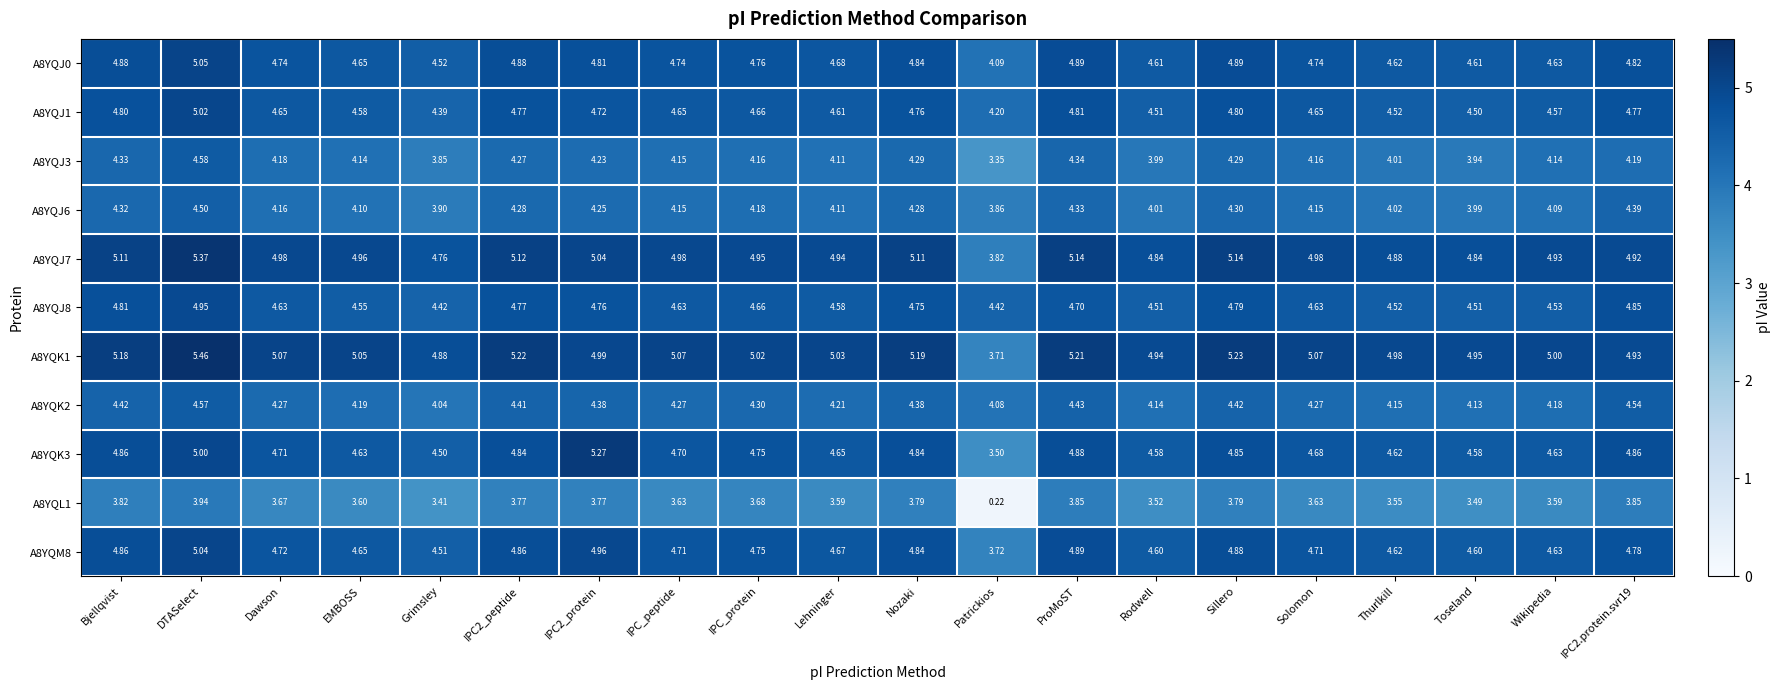

Which category has the highest value in the A8YQJ8 series?

DTASelect